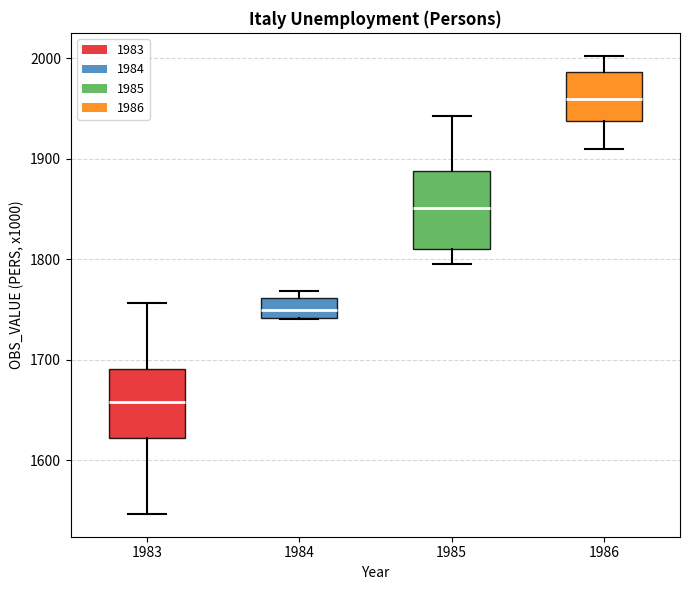

Reading left to right, read every box against the y-axis: the position of its median line, the range the box covers, and the ends of its whiskers. The values are not printed on the chart, so give them approximately, as read against the axis.

1983: median 1660, box 1620 to 1690, whiskers 1550 to 1760
1984: median 1750, box 1740 to 1760, whiskers 1740 to 1770
1985: median 1850, box 1810 to 1890, whiskers 1800 to 1940
1986: median 1960, box 1940 to 1990, whiskers 1910 to 2000